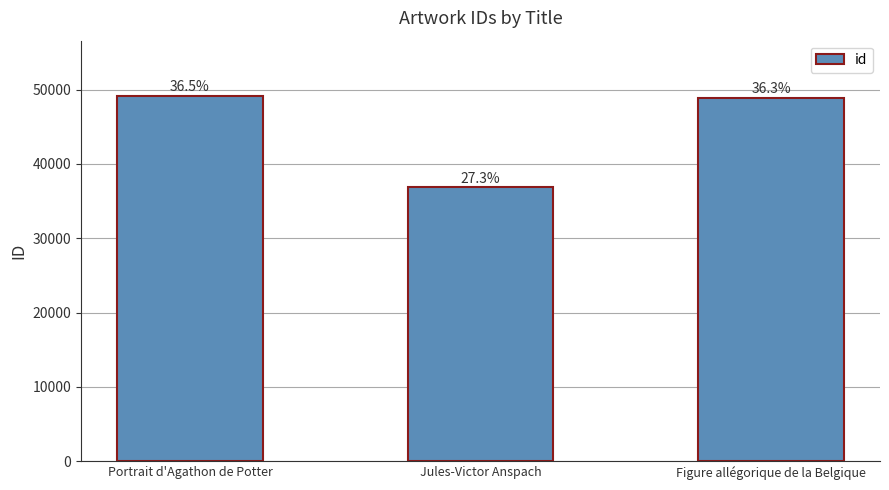

Are the bars horizontal?

No